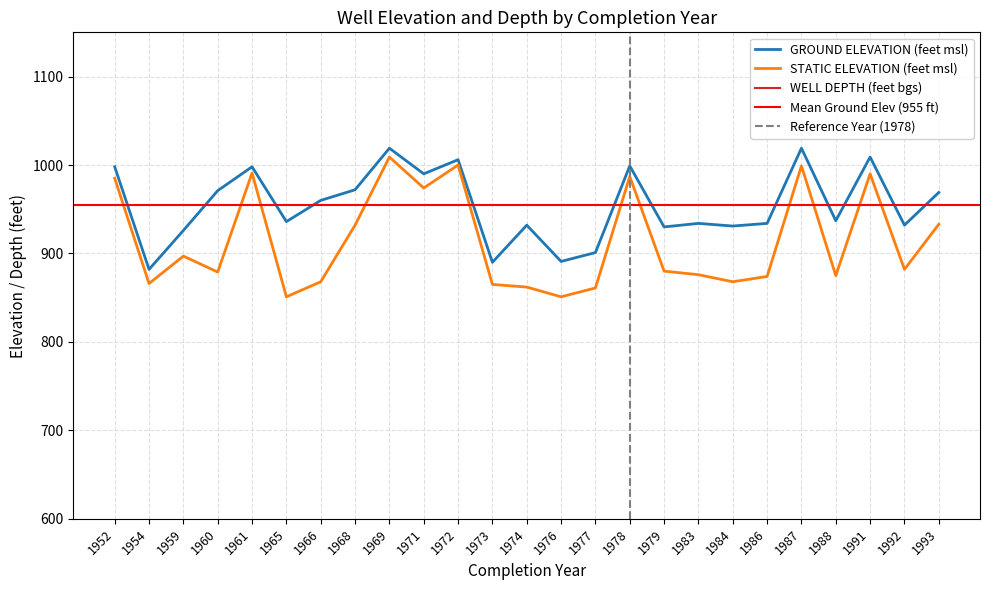

What is the approximate value of STATIC ELEVATION (feet msl) at 1974?

862